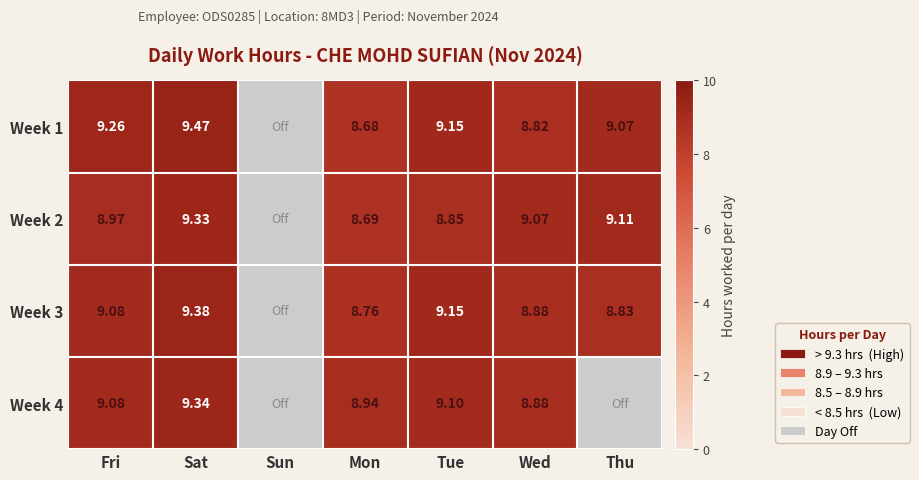

Where does the Week 4 series first go above 8?

Fri